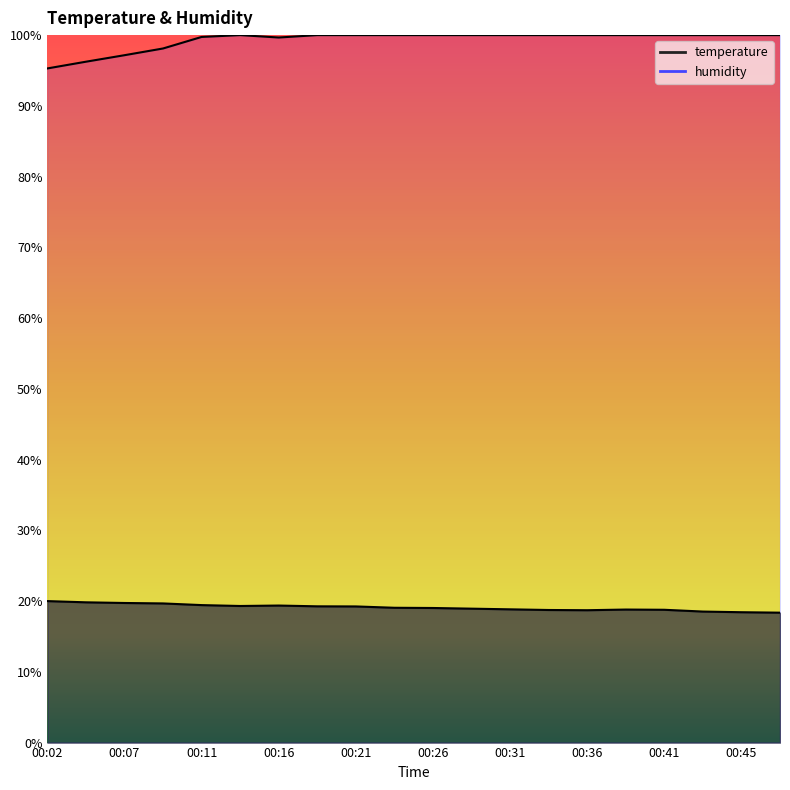

At which label does temperature first exceed 19?

00:02